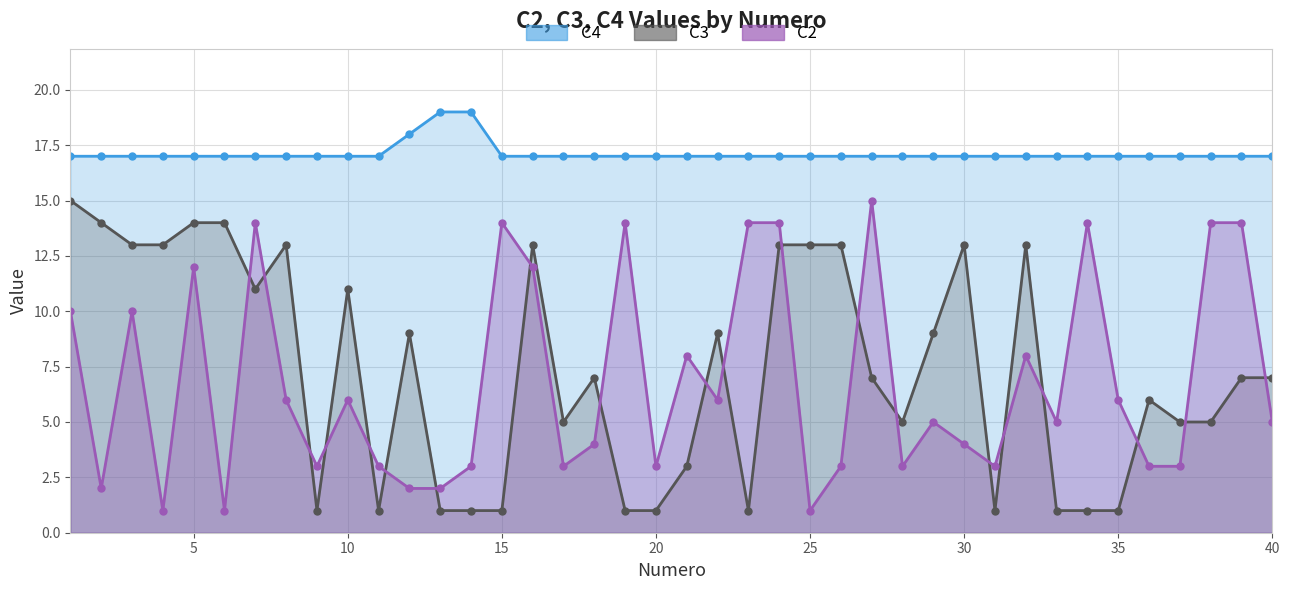

Reading right to left, what are all the values shown in this chart?

C2: 40=5	39=14	38=14	37=3	36=3	35=6	34=14	33=5	32=8	31=3	30=4	29=5	28=3	27=15	26=3	25=1	24=14	23=14	22=6	21=8	20=3	19=14	18=4	17=3	16=12	15=14	14=3	13=2	12=2	11=3	10=6	9=3	8=6	7=14	6=1	5=12	4=1	3=10	2=2	1=10
C3: 40=7	39=7	38=5	37=5	36=6	35=1	34=1	33=1	32=13	31=1	30=13	29=9	28=5	27=7	26=13	25=13	24=13	23=1	22=9	21=3	20=1	19=1	18=7	17=5	16=13	15=1	14=1	13=1	12=9	11=1	10=11	9=1	8=13	7=11	6=14	5=14	4=13	3=13	2=14	1=15
C4: 40=17	39=17	38=17	37=17	36=17	35=17	34=17	33=17	32=17	31=17	30=17	29=17	28=17	27=17	26=17	25=17	24=17	23=17	22=17	21=17	20=17	19=17	18=17	17=17	16=17	15=17	14=19	13=19	12=18	11=17	10=17	9=17	8=17	7=17	6=17	5=17	4=17	3=17	2=17	1=17